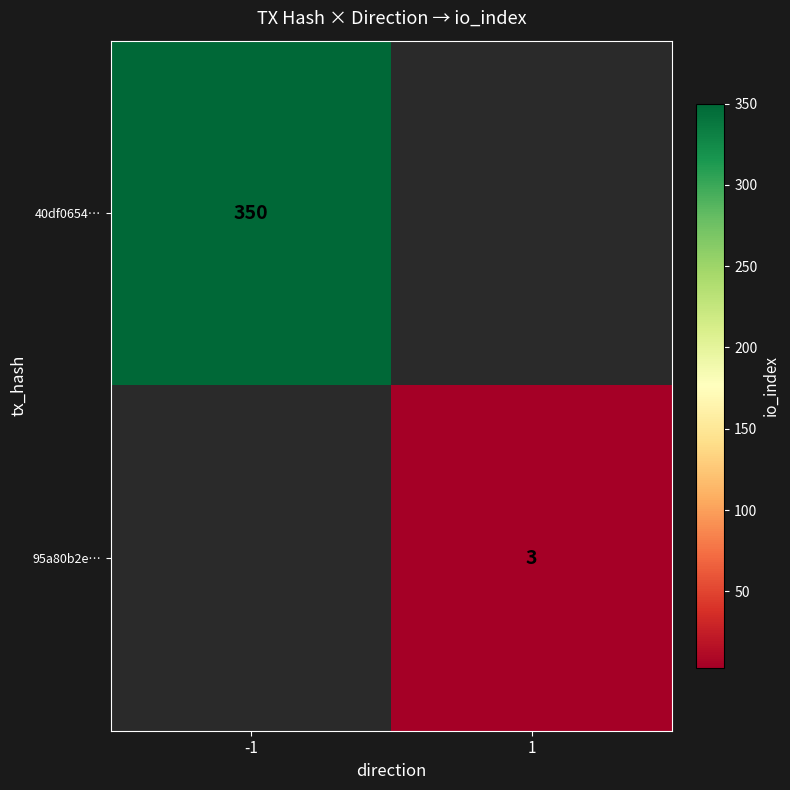

The value of 95a80b2e… at 1 is 4.0. True or false?

False